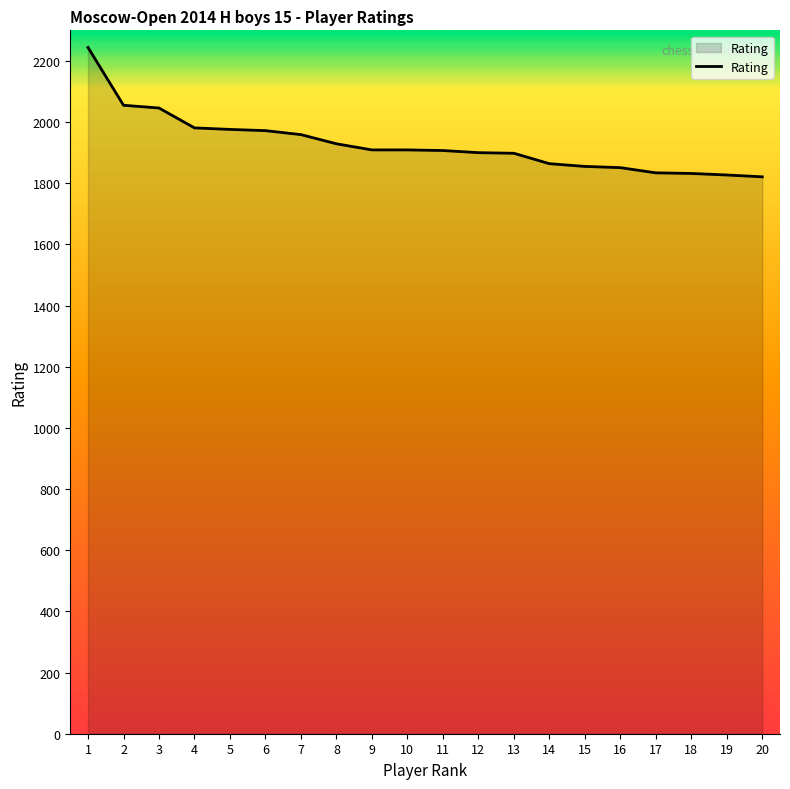

What is the difference between the values at 4 and 12?

81